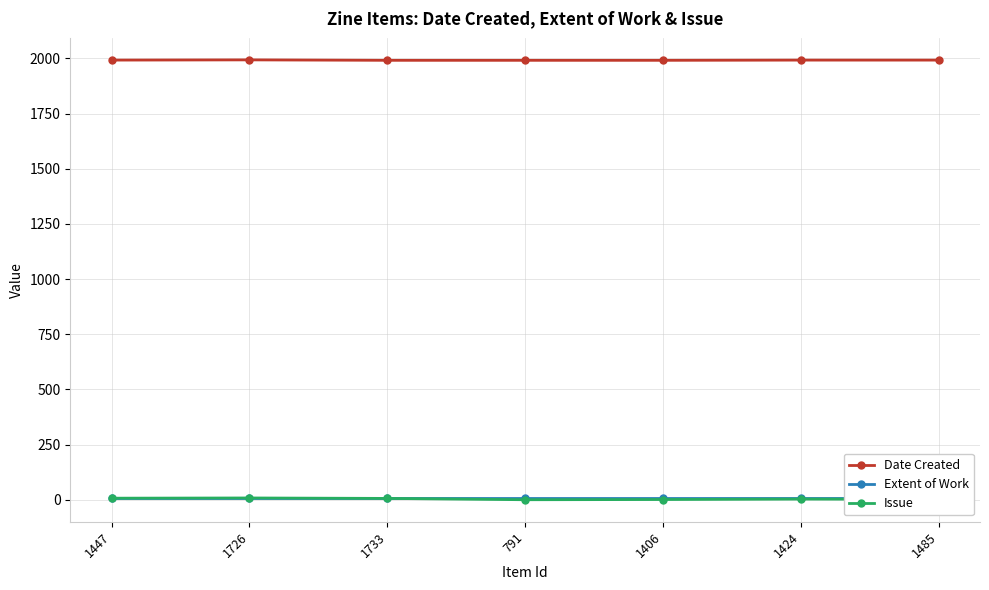

What is the sum of the Date Created values at 1733 and 1406?

3982